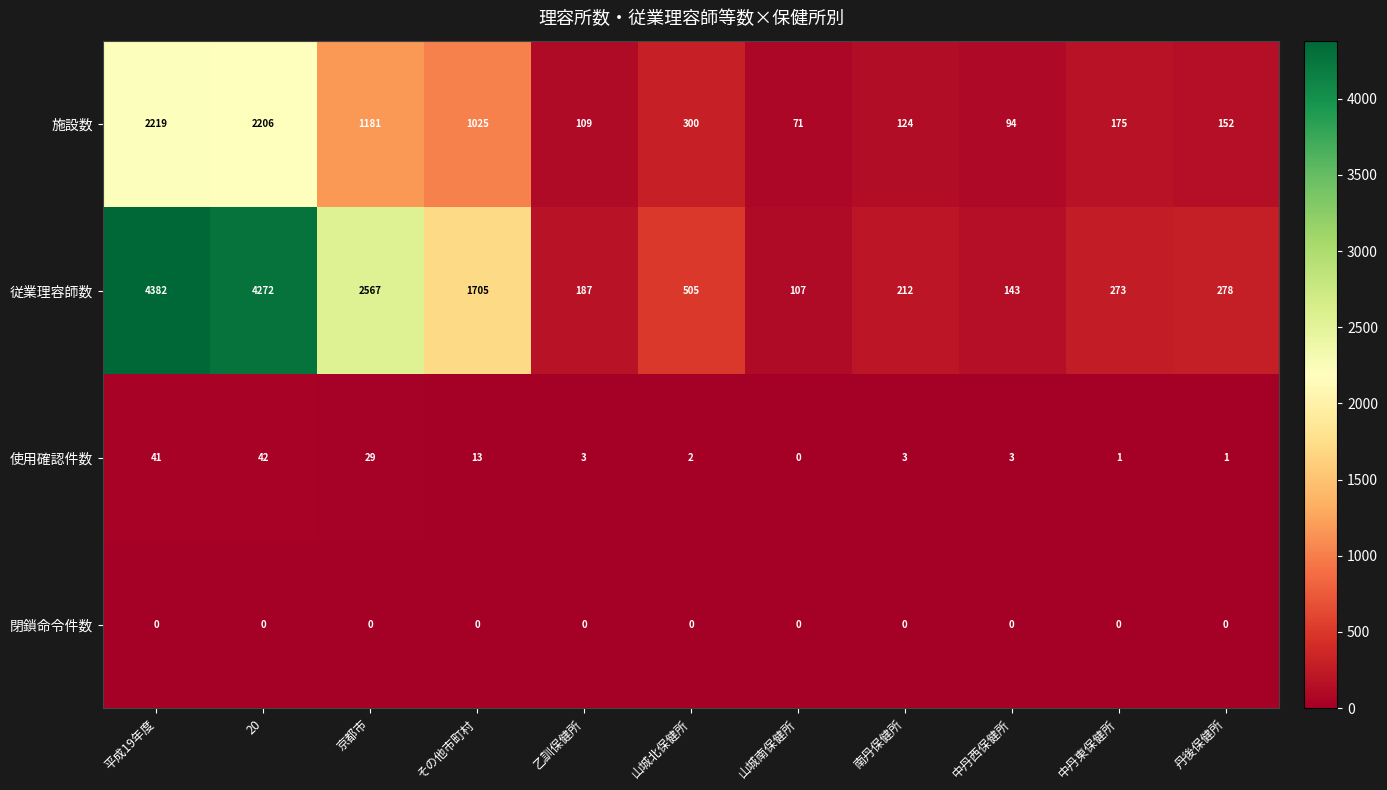

How many distinct data groups are displayed?

4